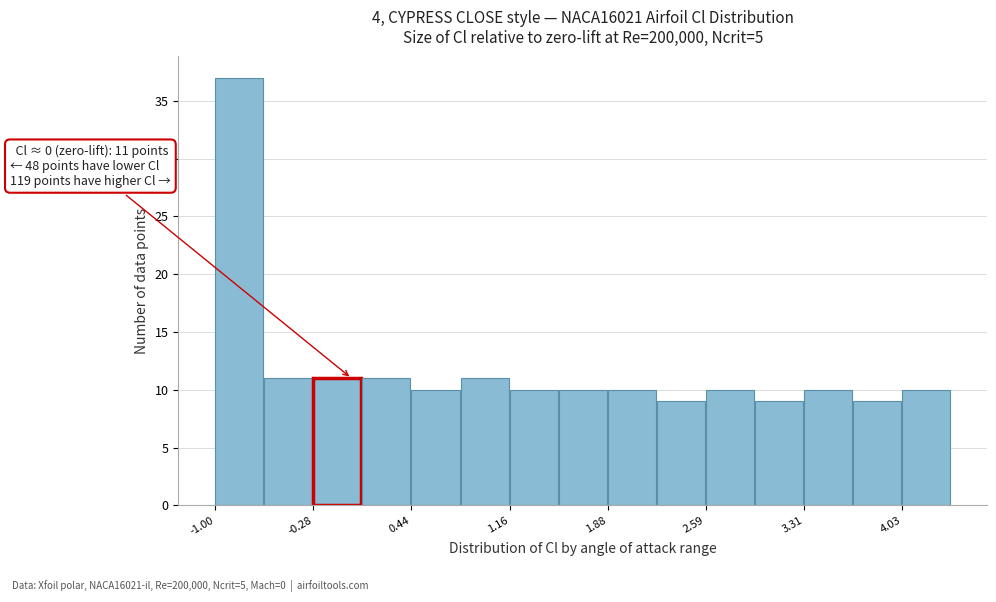

Read against the x-axis, roughly where is the centre of the tallest bar?

-0.8